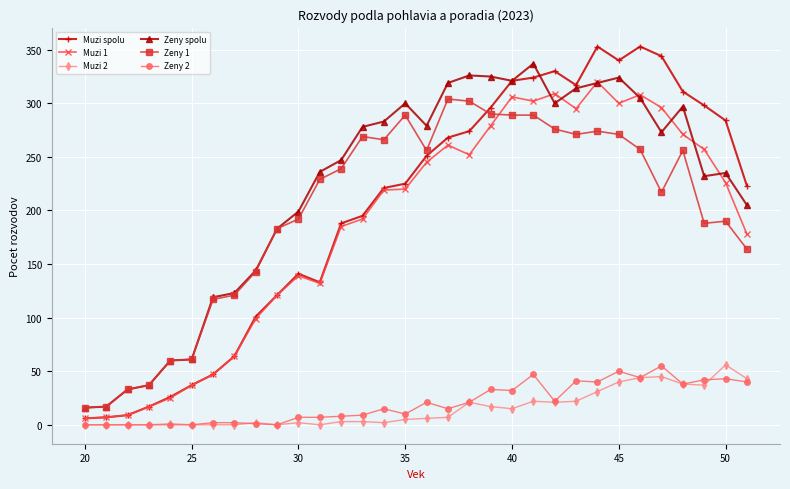

In Muzi 1, how many points are higher than both neighbors (excluding endpoints)?

6